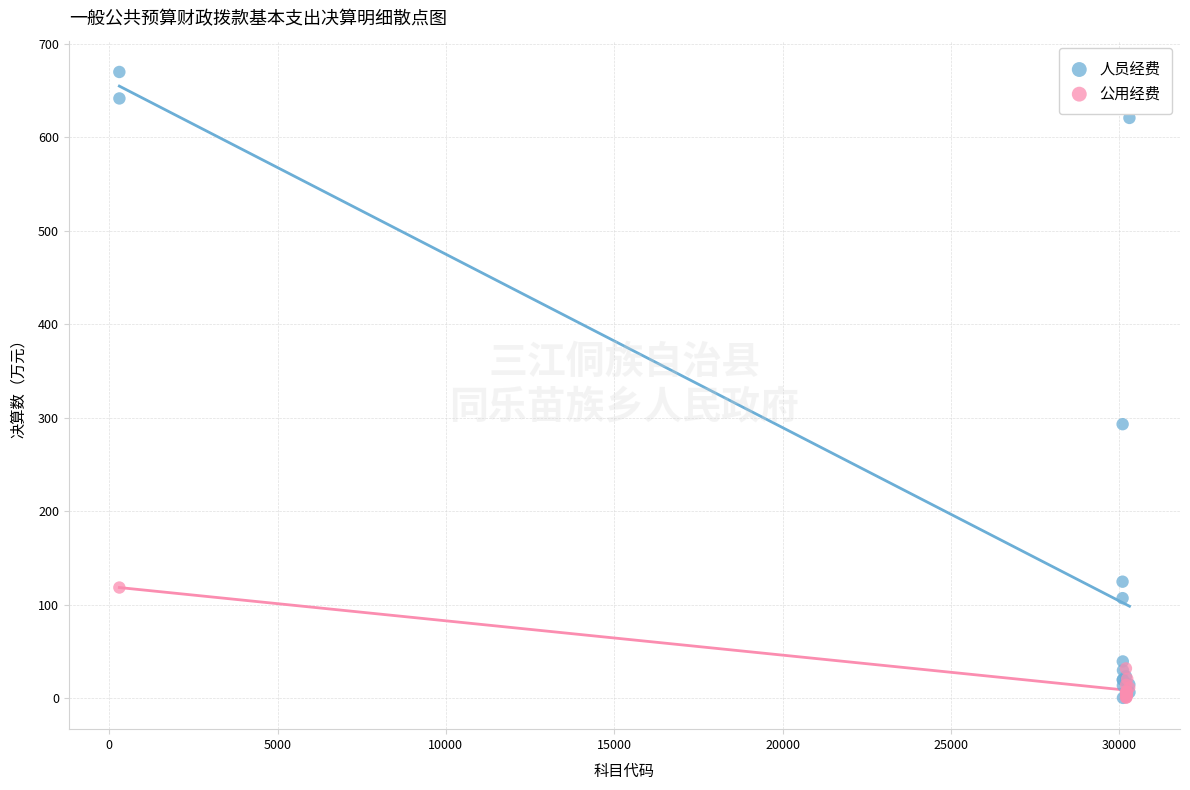

Which series has the widest spread of Y values?

人员经费